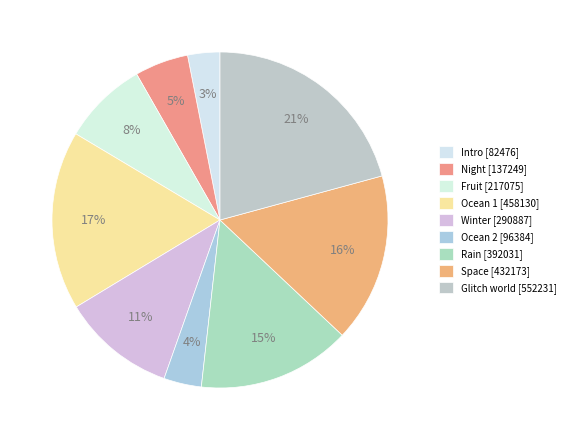

Do Night and Fruit together represent more than half of the pie?

No